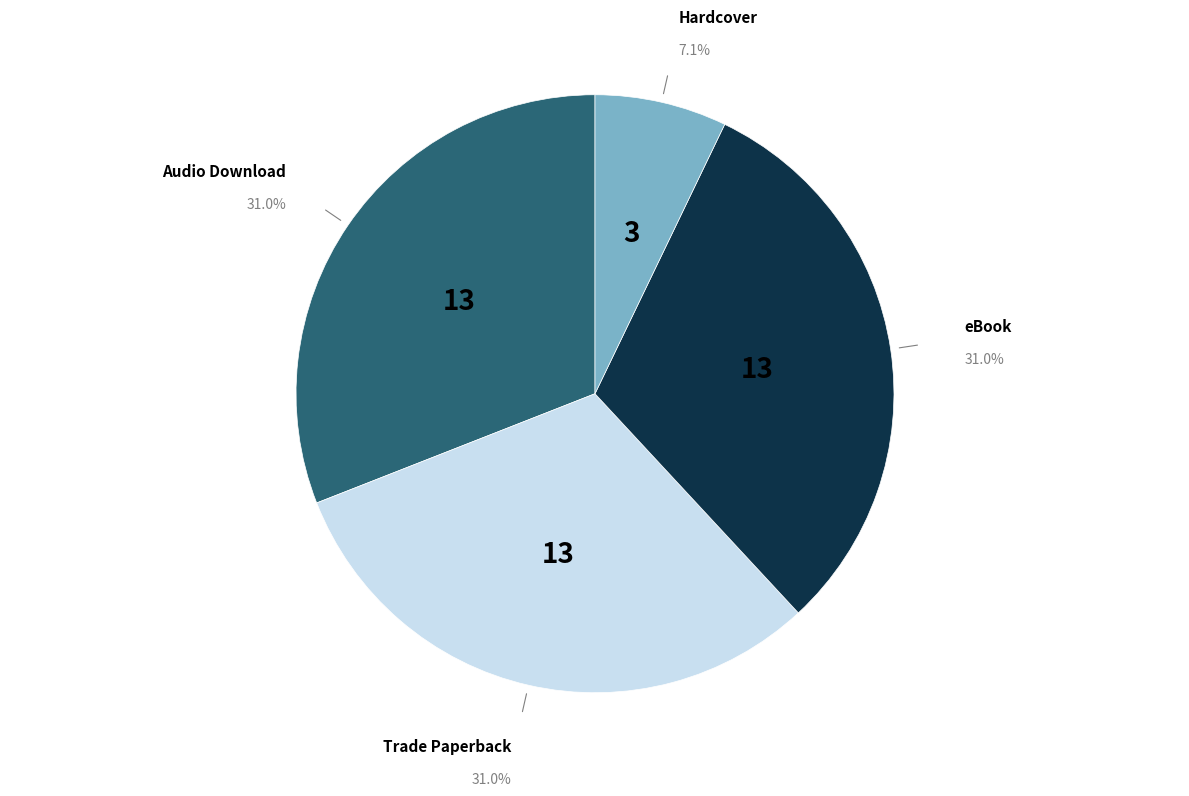

How many segments does this pie chart have?

4